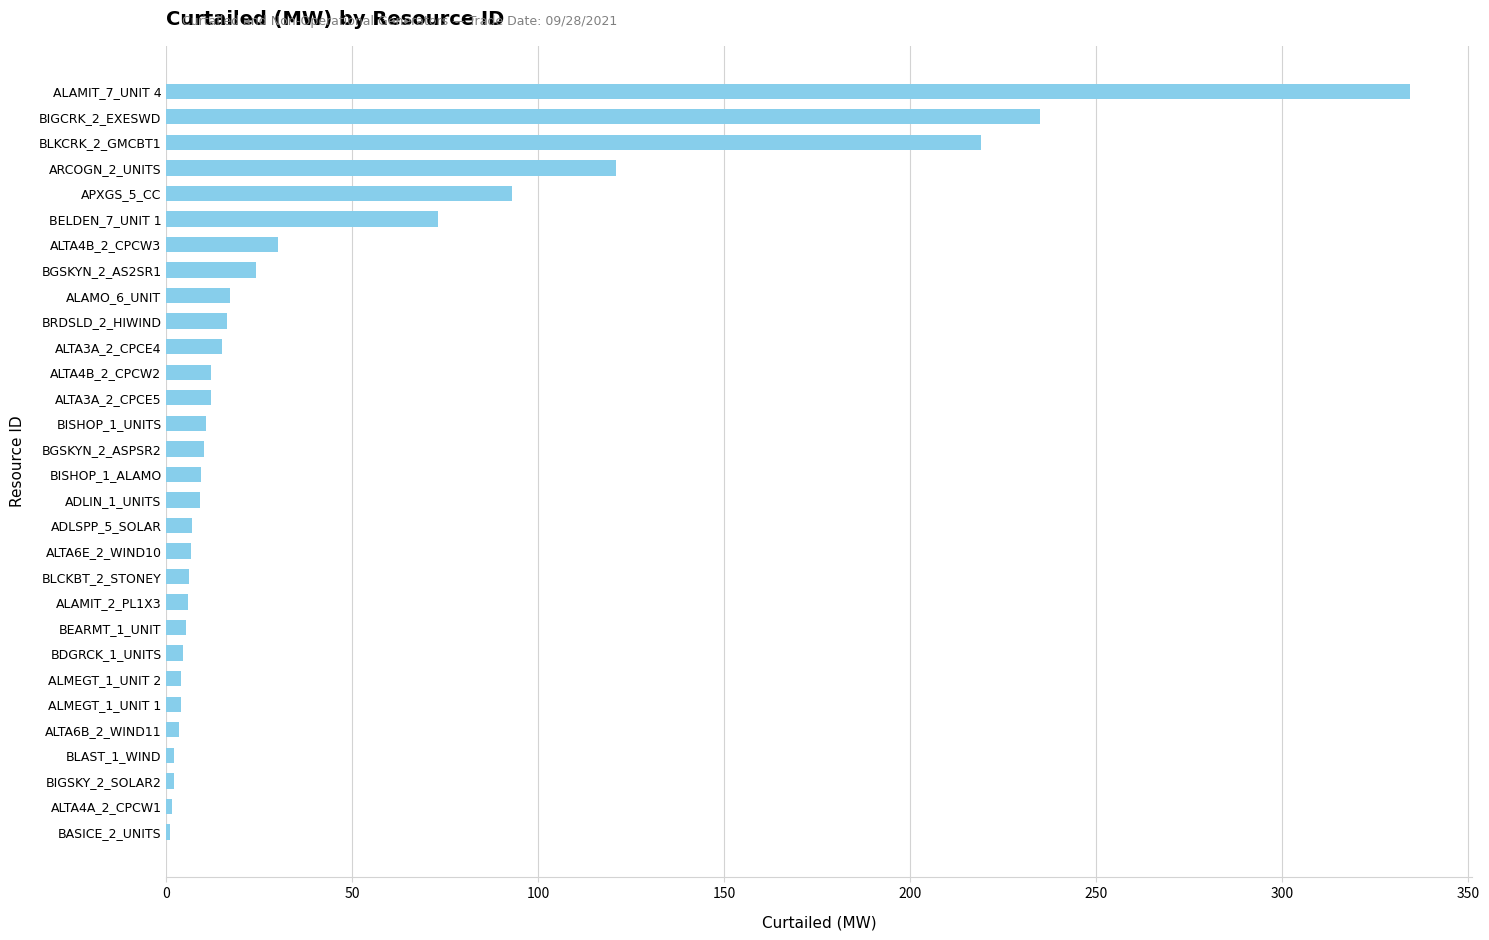

The value at ARCOGN_2_UNITS is 39.6. True or false?

False